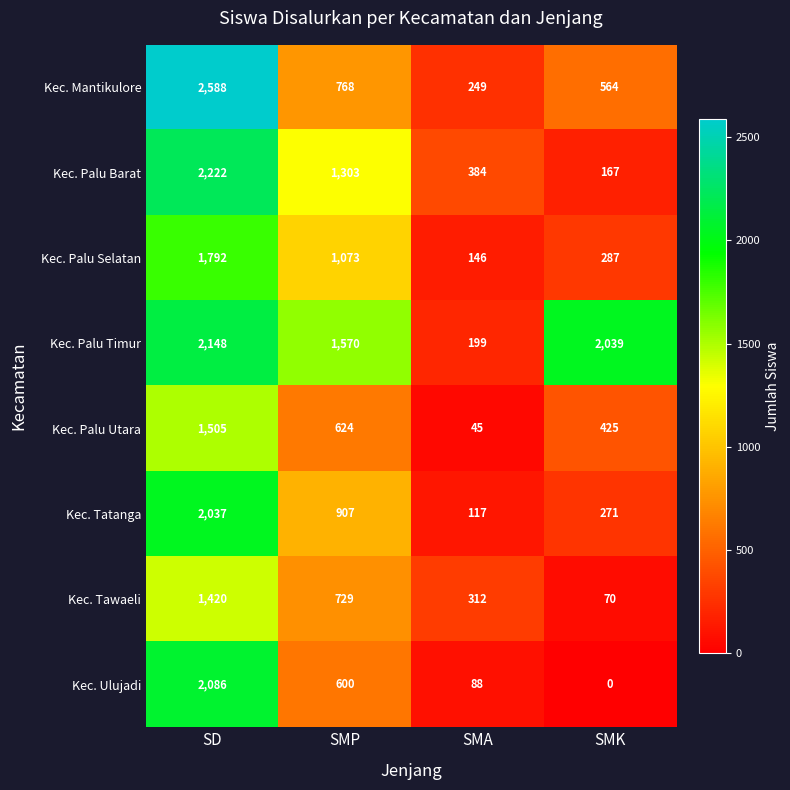

Which label corresponds to the largest value in the chart?

SD